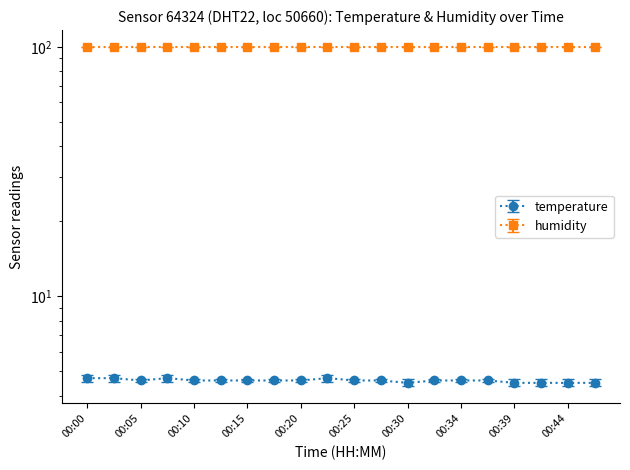

Reading left to right, extract all data points from this chart.

4.7	4.7	4.6	4.7	4.6	4.6	4.6	4.6	4.6	4.7	4.6	4.6	4.5	4.6	4.6	4.6	4.5	4.5	4.5	4.5